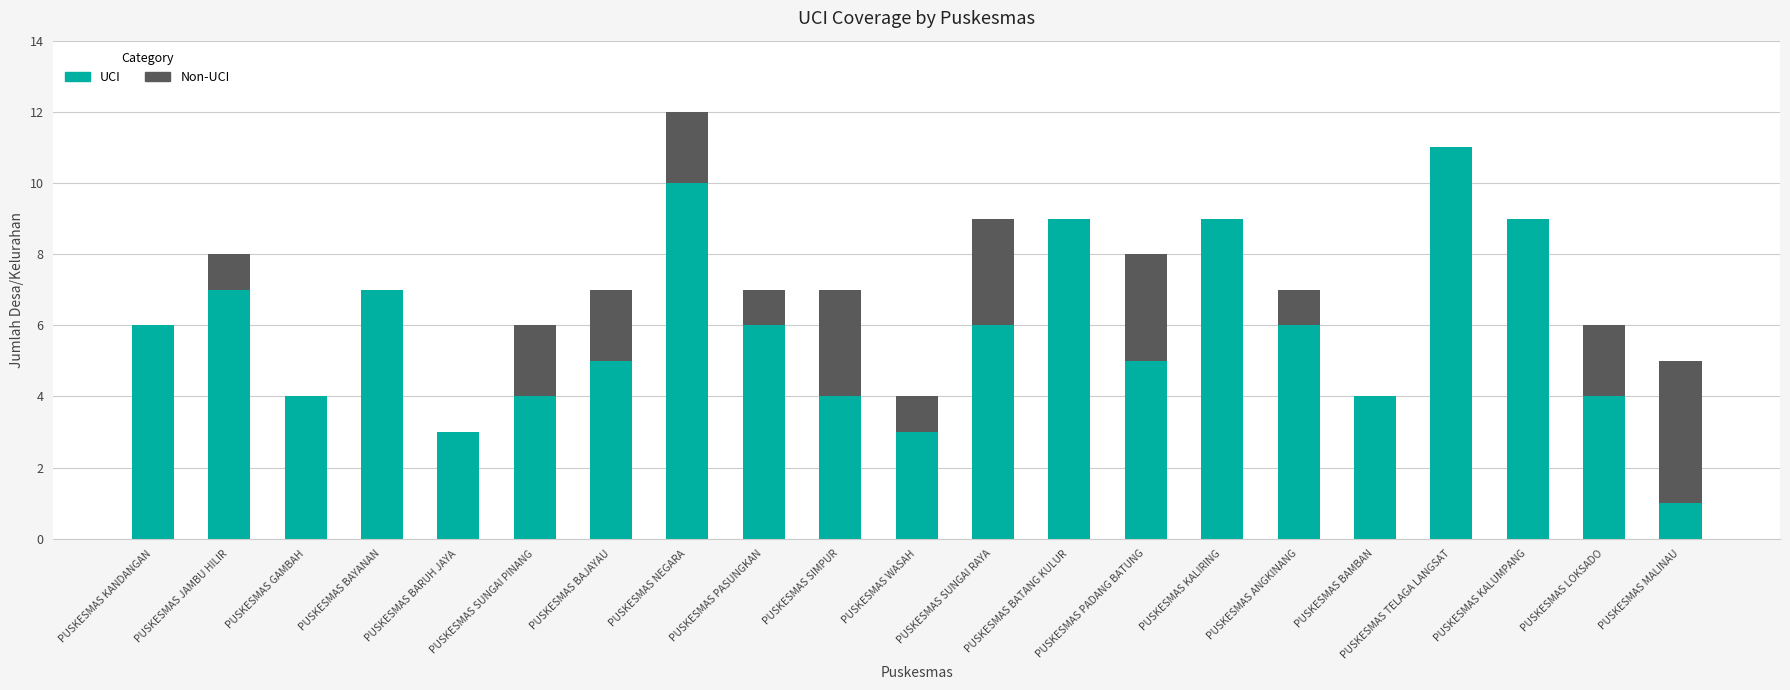

What is the maximum value for UCI?

11